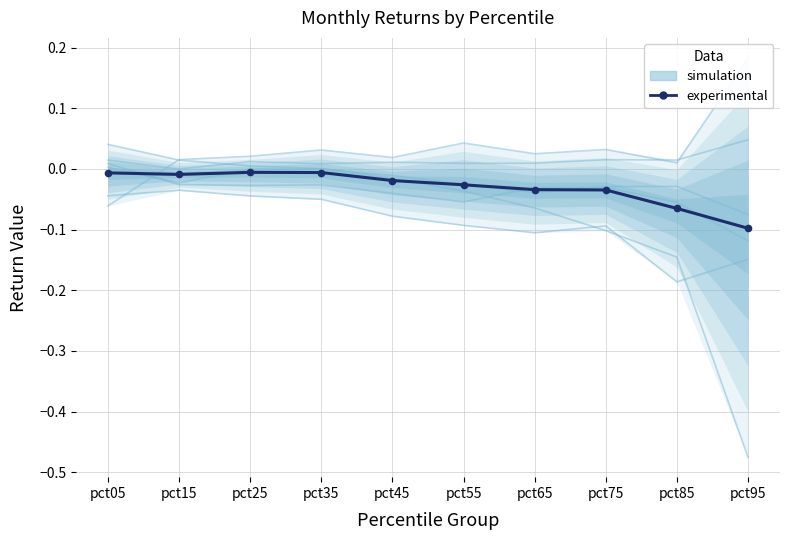

Between pct65 and pct95, which is larger?

pct65